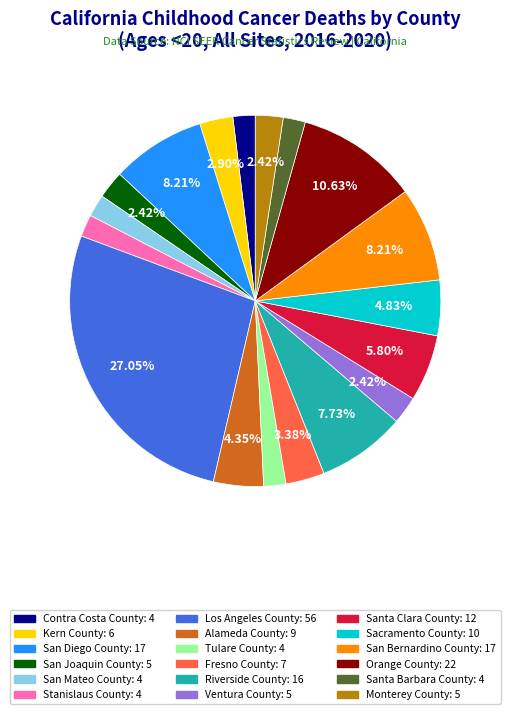

To the nearest percent, what percentage of the pie is Kern County?

3%